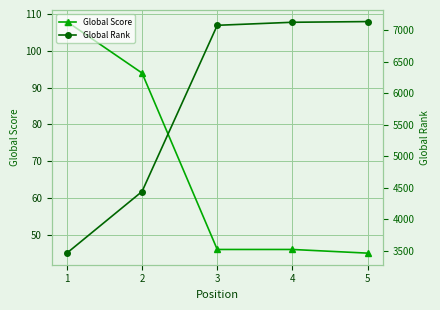

What is the value of the Global Score point at the 4th from the left?

46